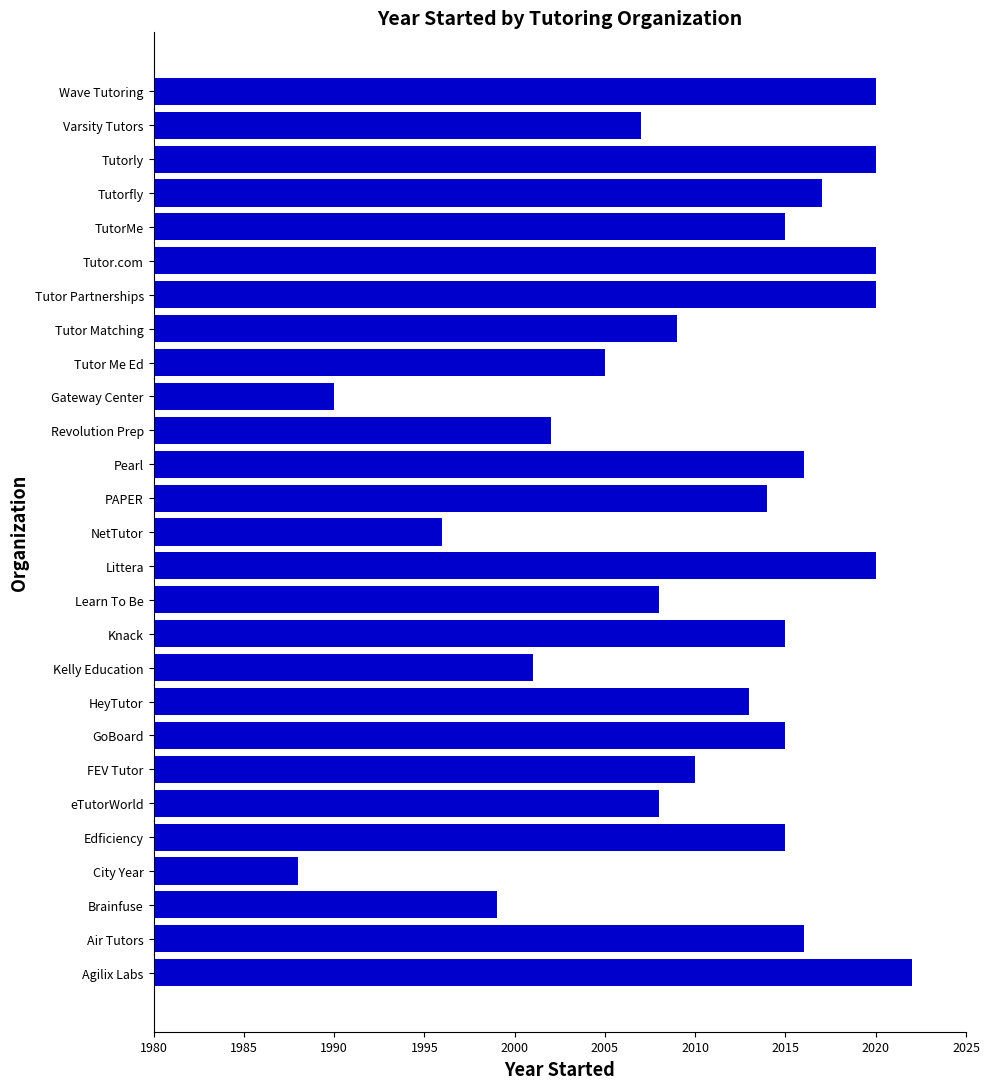

What is the greatest value displayed?

2022